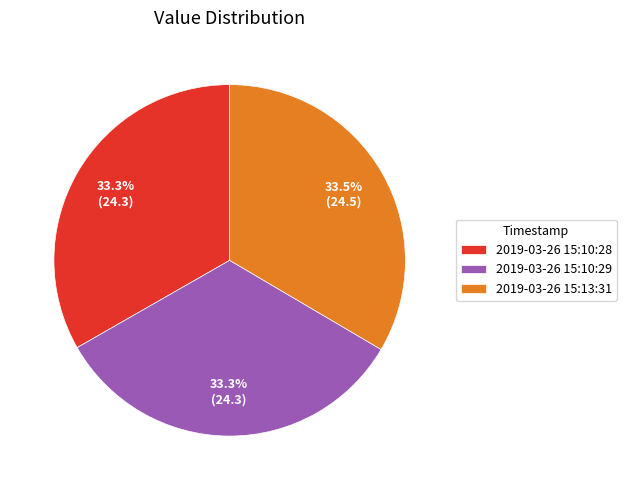

Is the sum of 2019-03-26 15:10:28 and 2019-03-26 15:13:31 greater than half?

Yes